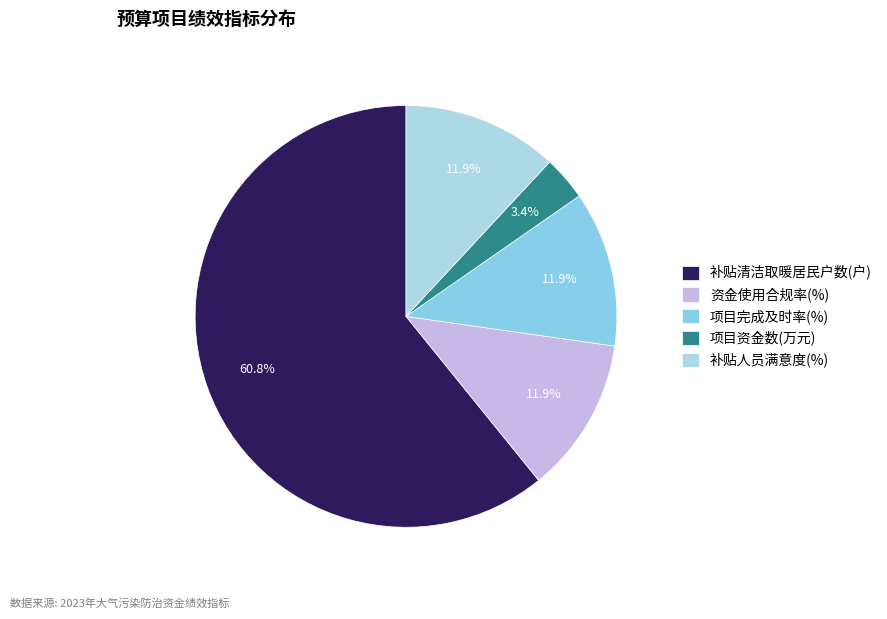

To the nearest percent, what portion does 补贴清洁取暖居民户数(户) represent?

61%